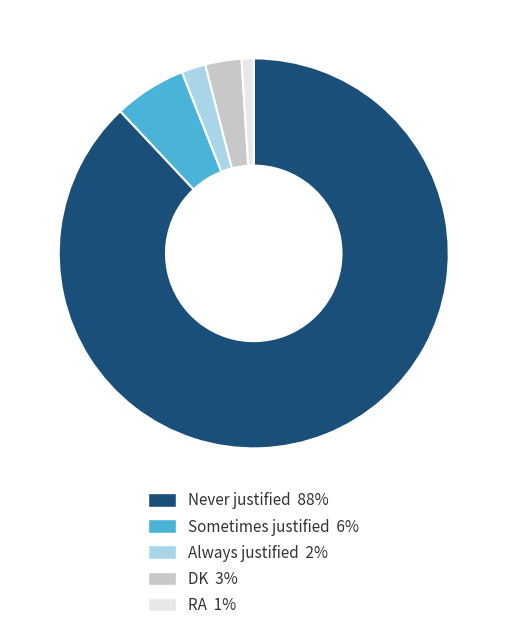

Rank the categories by value from highest to lowest.

Never justified, Sometimes justified, DK, Always justified, RA